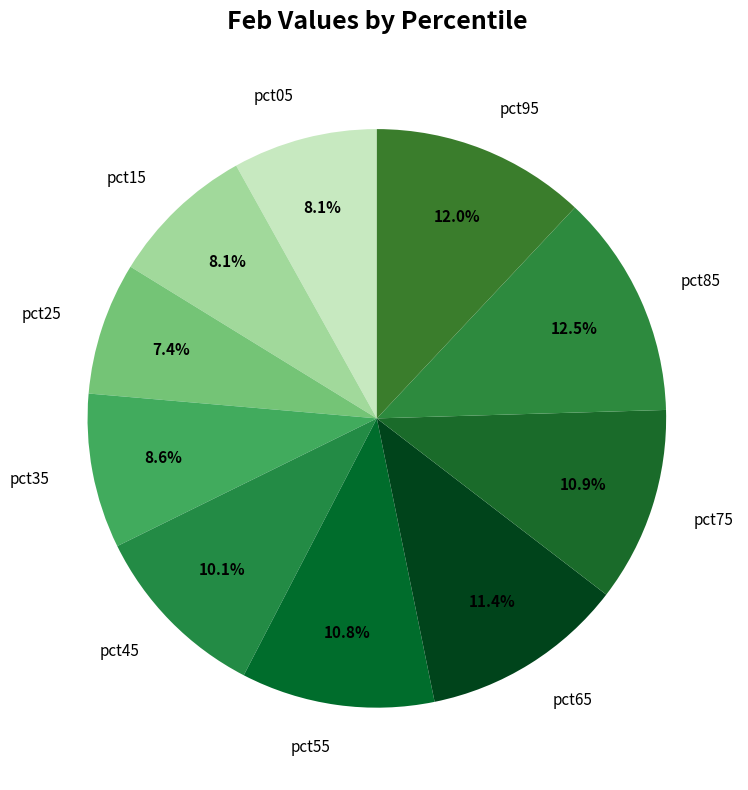

Which slice is the largest?

pct85